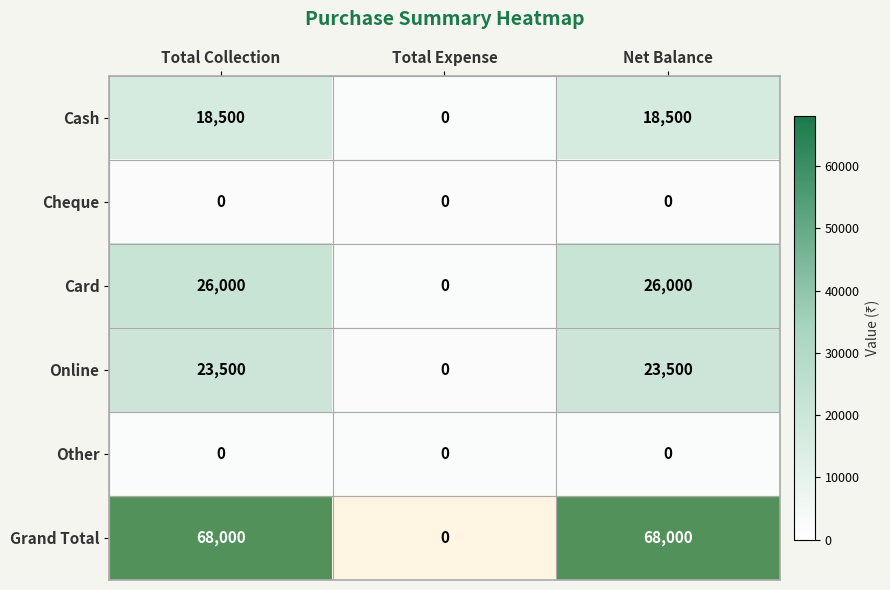

Is it true that Card equals 13916 at Total Collection?

False